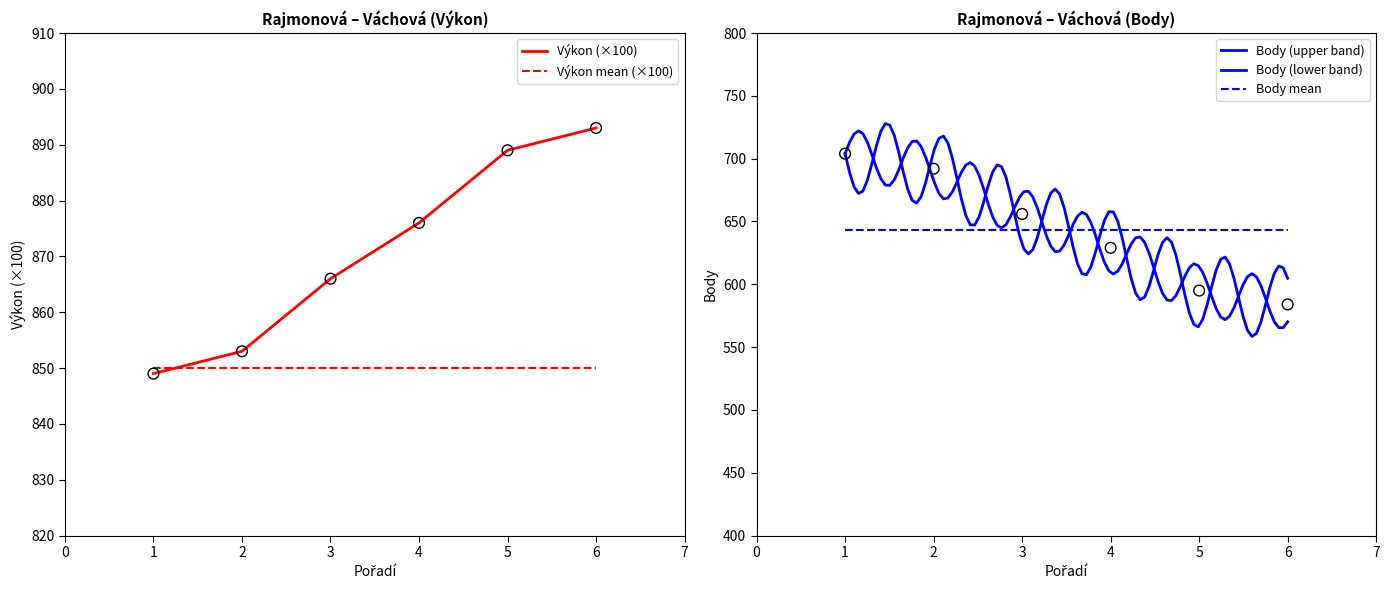

Which series reaches the maximum Y coordinate?

Výkon